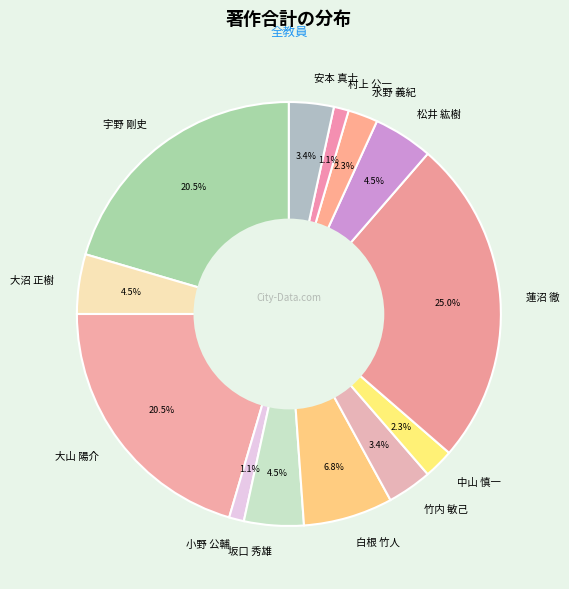

To the nearest percent, what is the average slice percentage?

8%